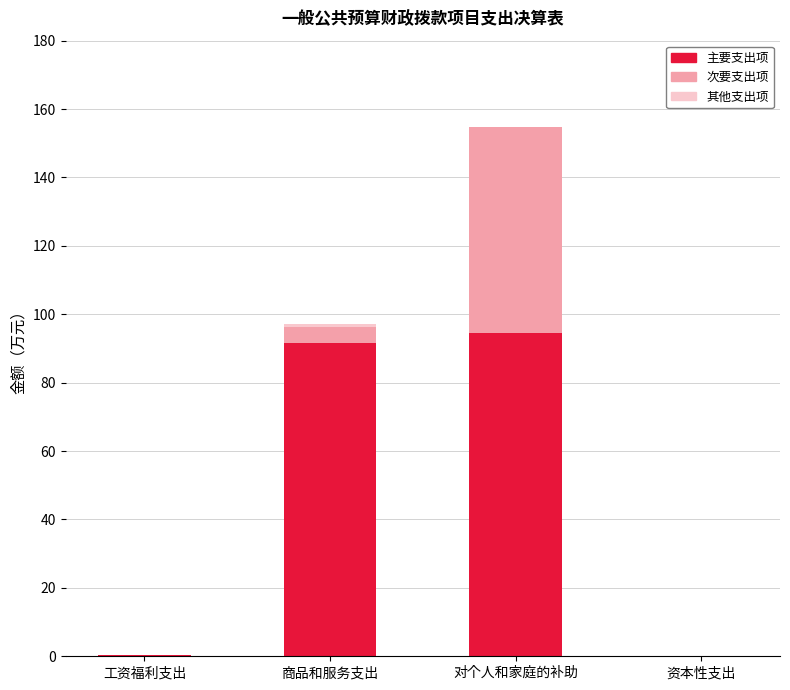

Does the chart contain stacked bars?

Yes